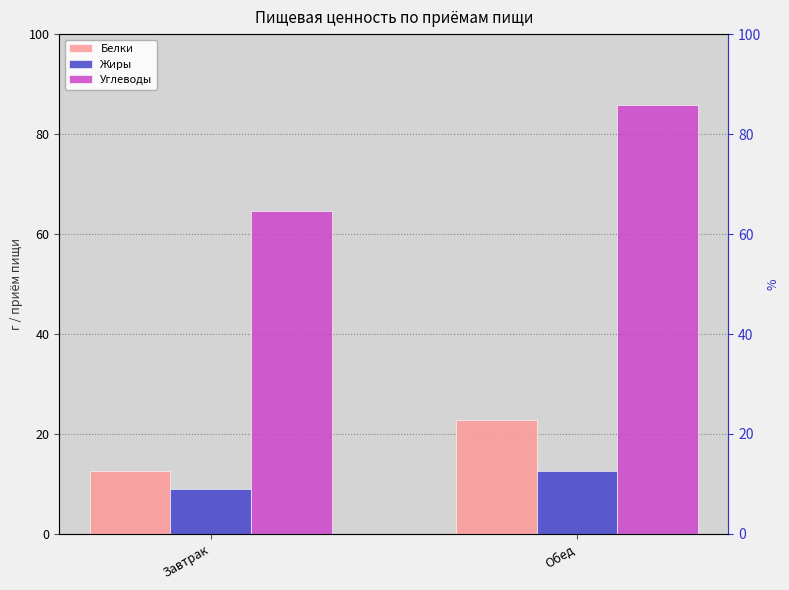

What is the label of the 1st bar from the right?

Обед